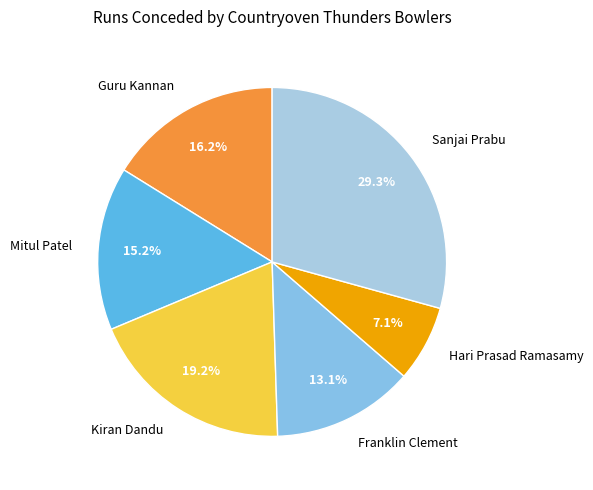

True or false: Hari Prasad Ramasamy accounts for 7% of the total.

True